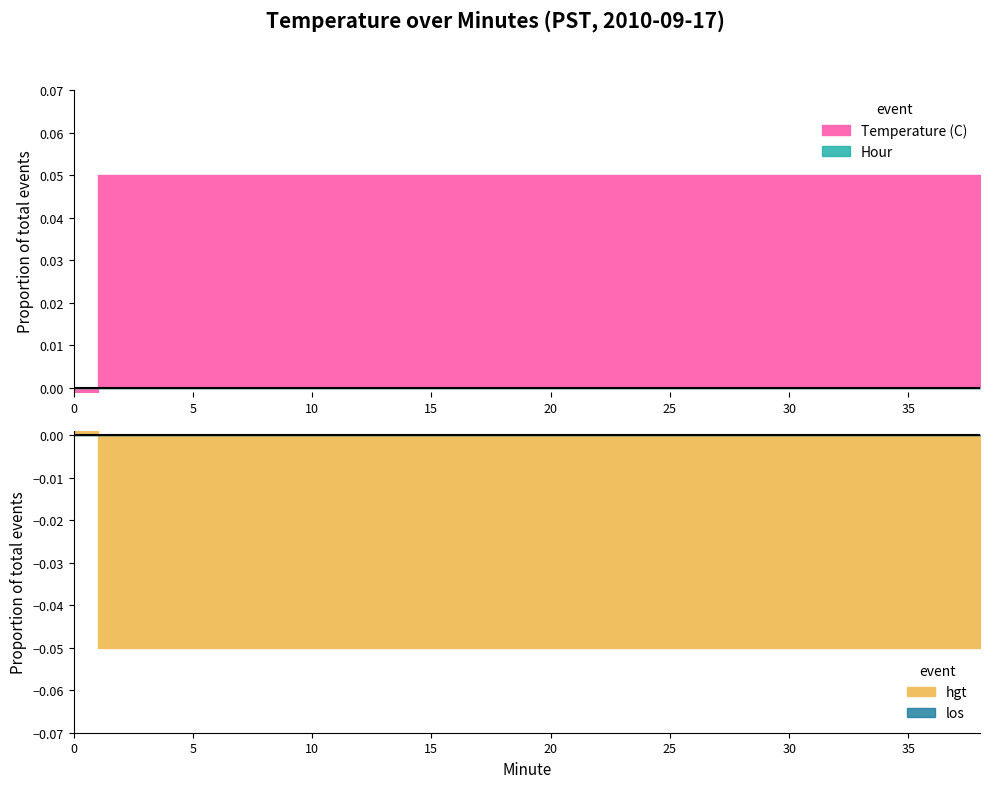

What is the difference between the second highest and minimum values in the Temperature (C) series?

0.1